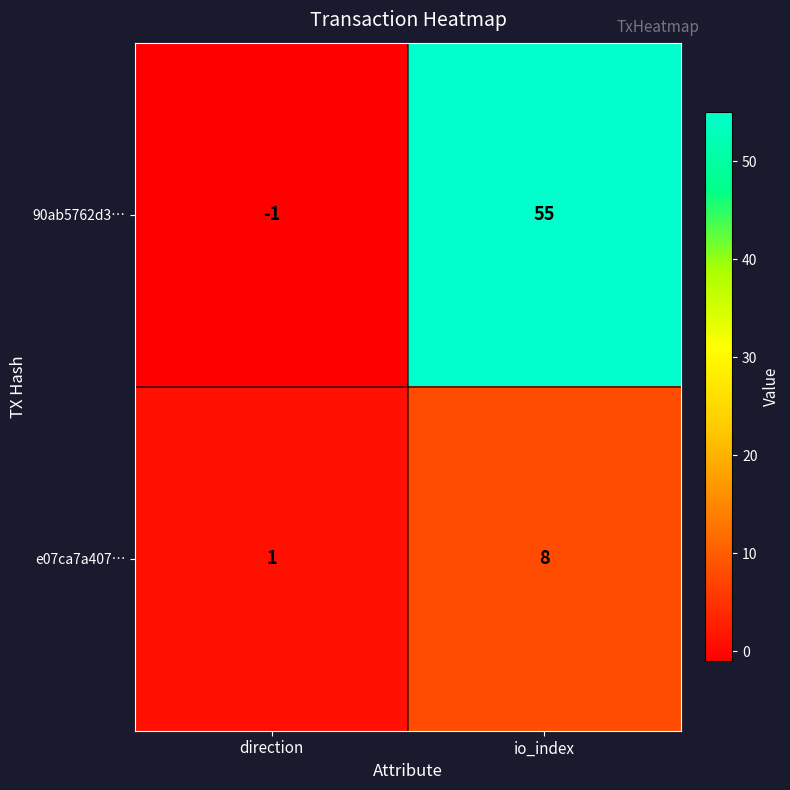

Reading left to right, what are all the values shown in this chart?

90ab5762d3…: direction=-1	io_index=55
e07ca7a407…: direction=1	io_index=8